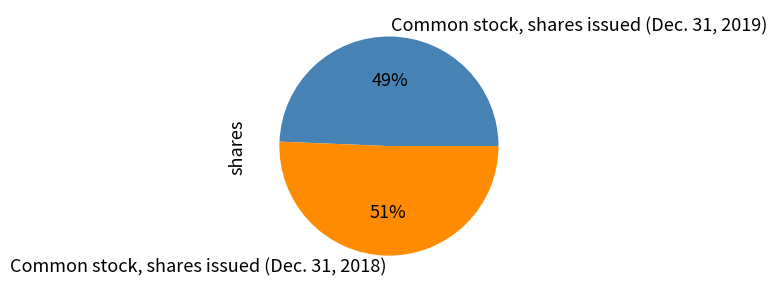

To the nearest percent, what is the combined percentage of Common stock, shares issued (Dec. 31, 2018) and Common stock, shares issued (Dec. 31, 2019)?

100%